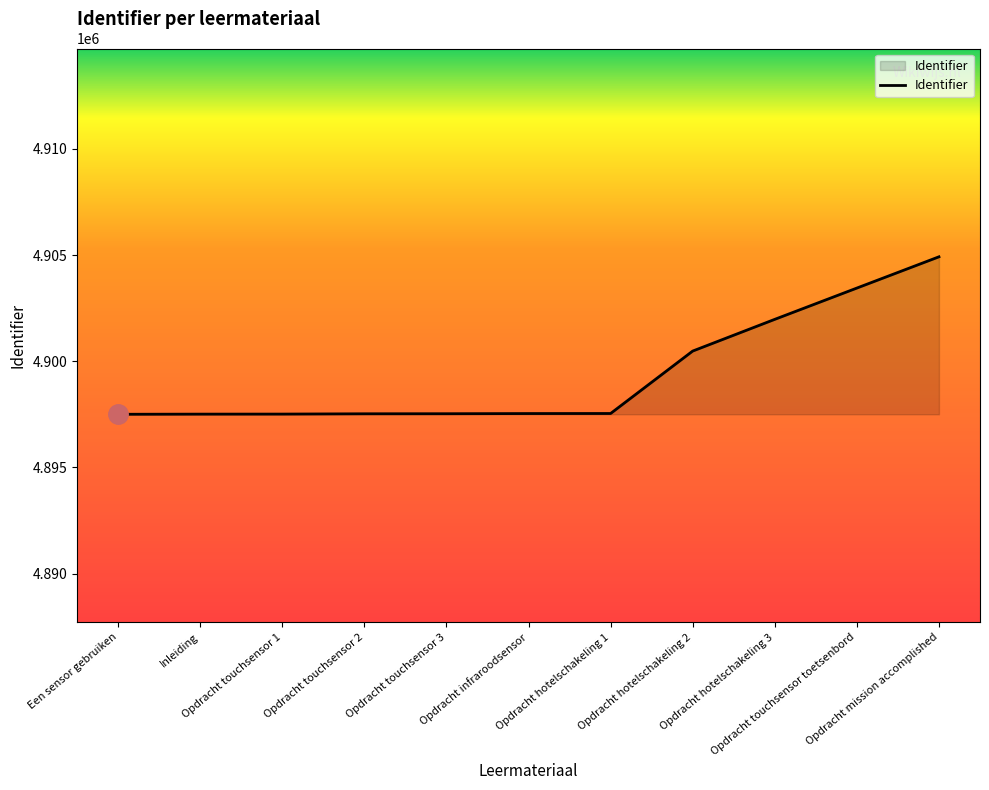

What is the greatest value displayed?

4904919